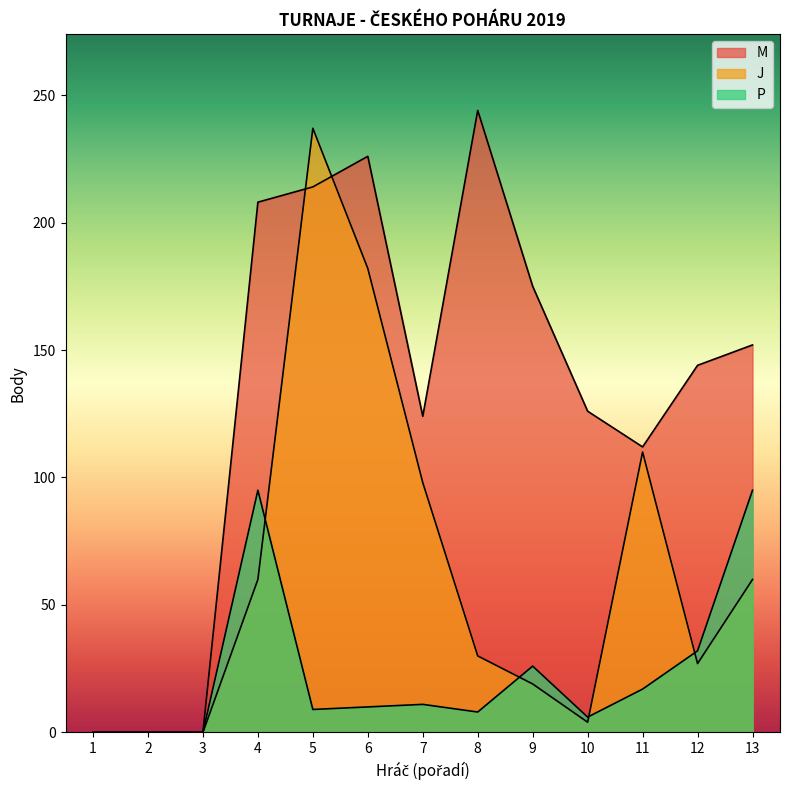

True or false: J and M intersect in this chart.

True